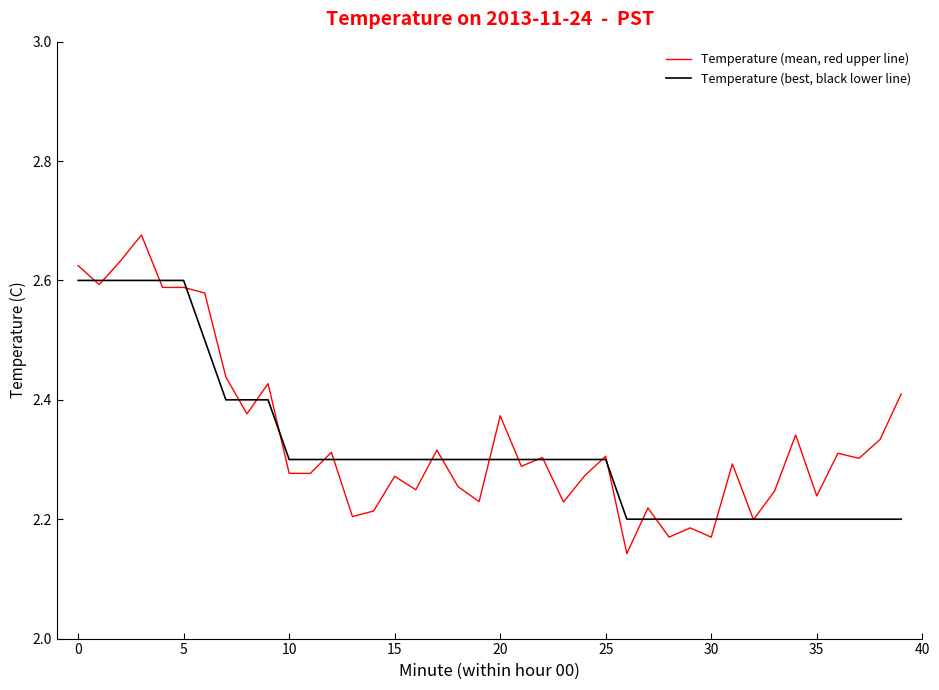

Which series has the widest spread of values?

Temperature (mean, red upper line)